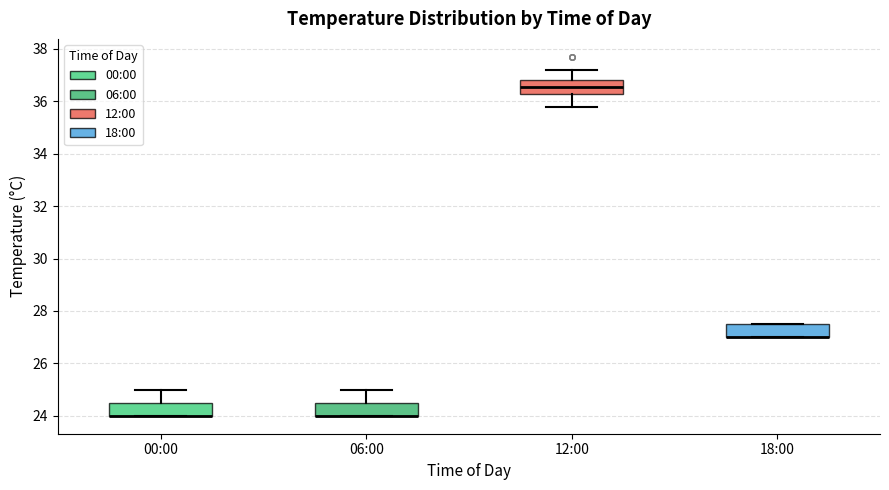

Where is the lower edge of the box for 12:00 on the y-axis? The values are not printed on the chart, so give them approximately, as read against the axis.

36.4